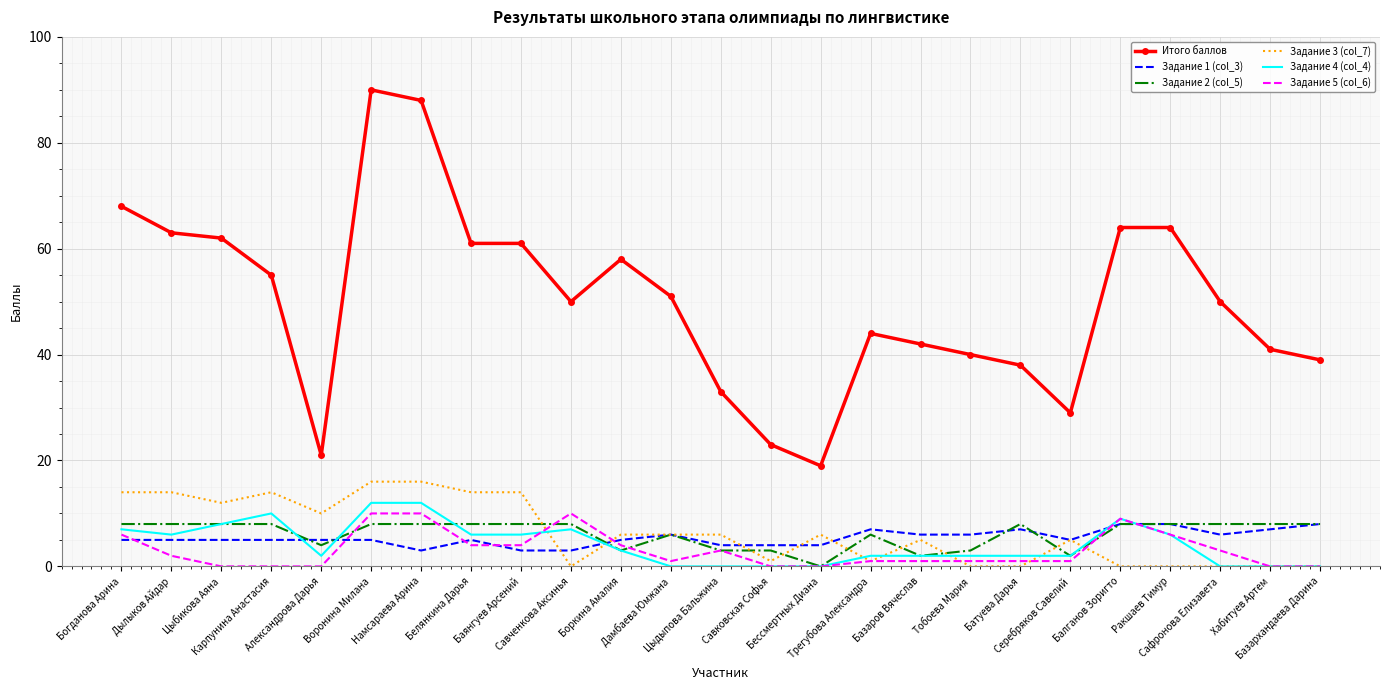

What is the minimum value for Итого баллов?

19